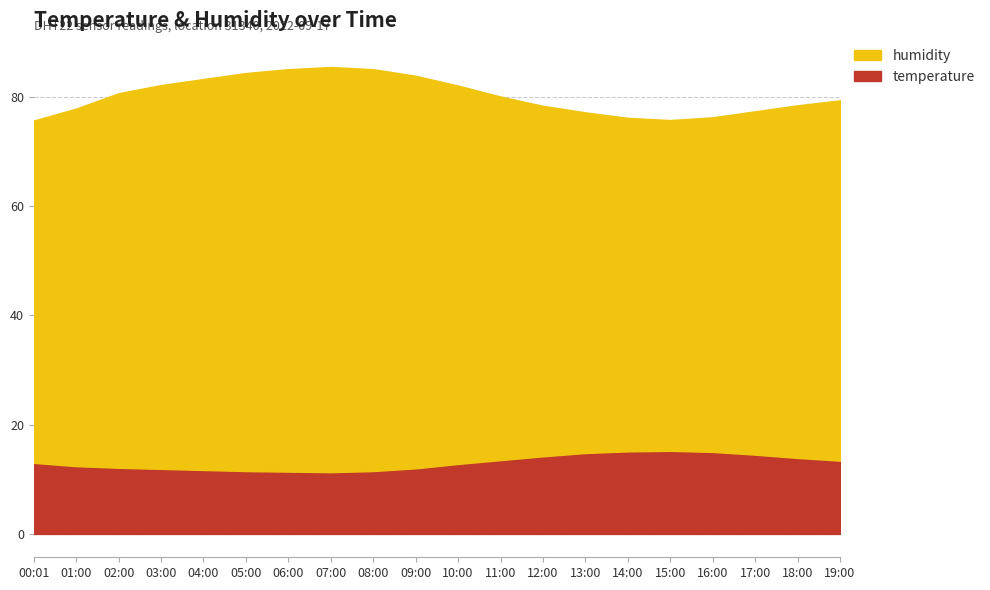

Where is temperature nearest to the value 13?

00:01